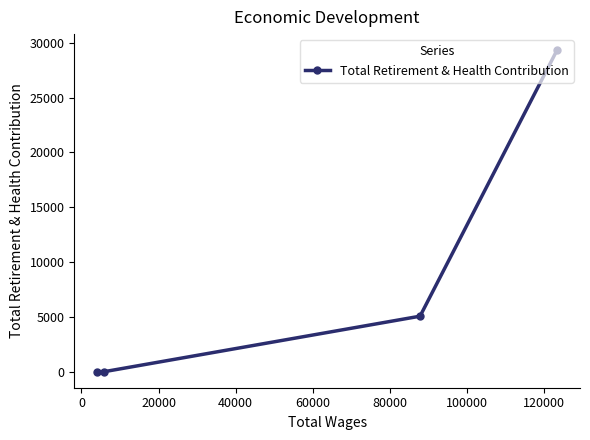

What is the maximum value shown in the chart?

29336